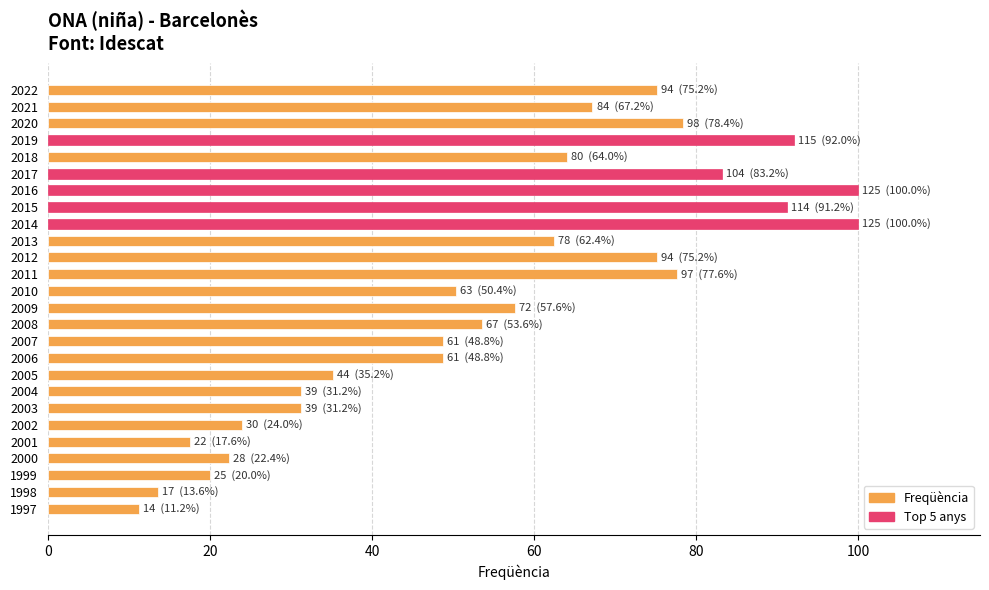

Is it true that the value at 2006 is 69.6?

False